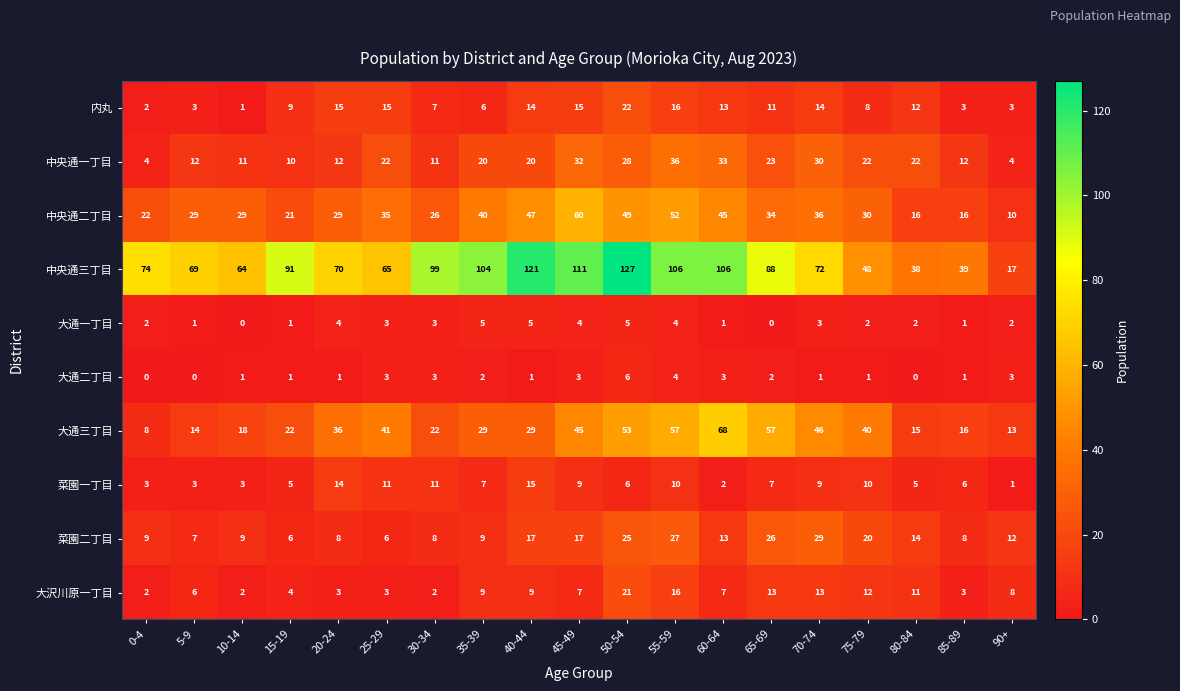

What is the maximum value shown in the chart?

127